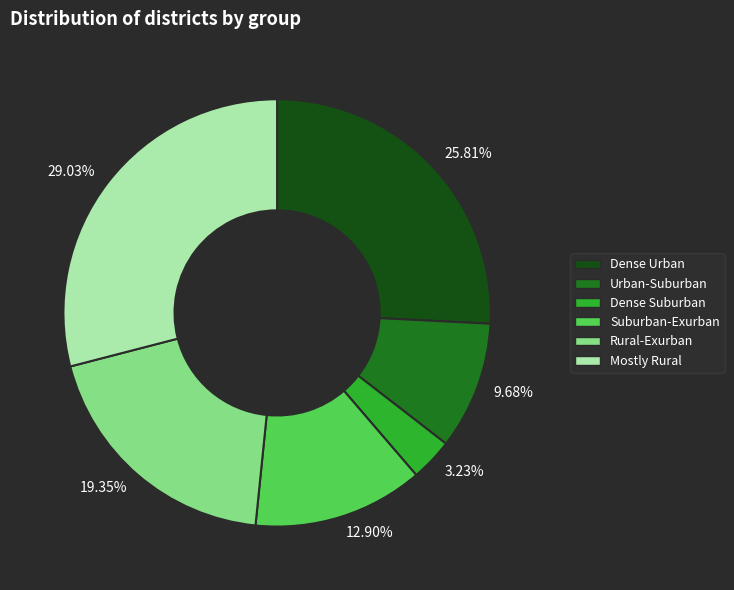

To the nearest percent, what is the average slice percentage?

17%